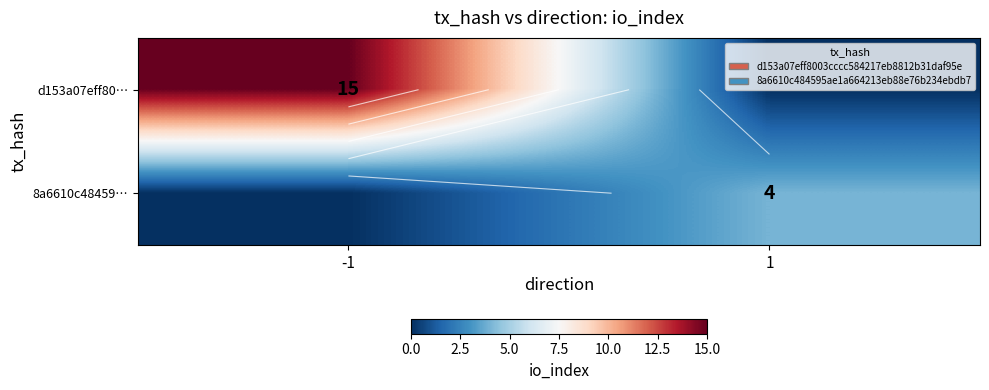

Rank the series by their average value, from lowest to highest.

8a6610c48459…, d153a07eff80…